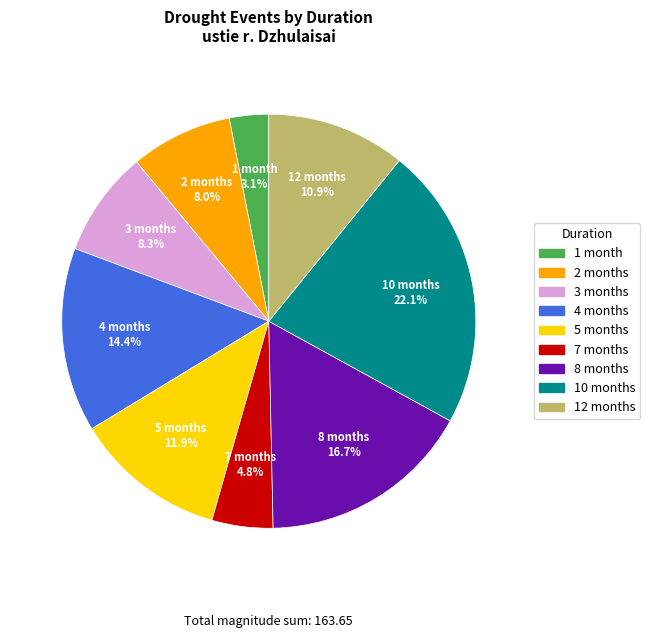

Is the sum of 5 months and 12 months greater than half?

No